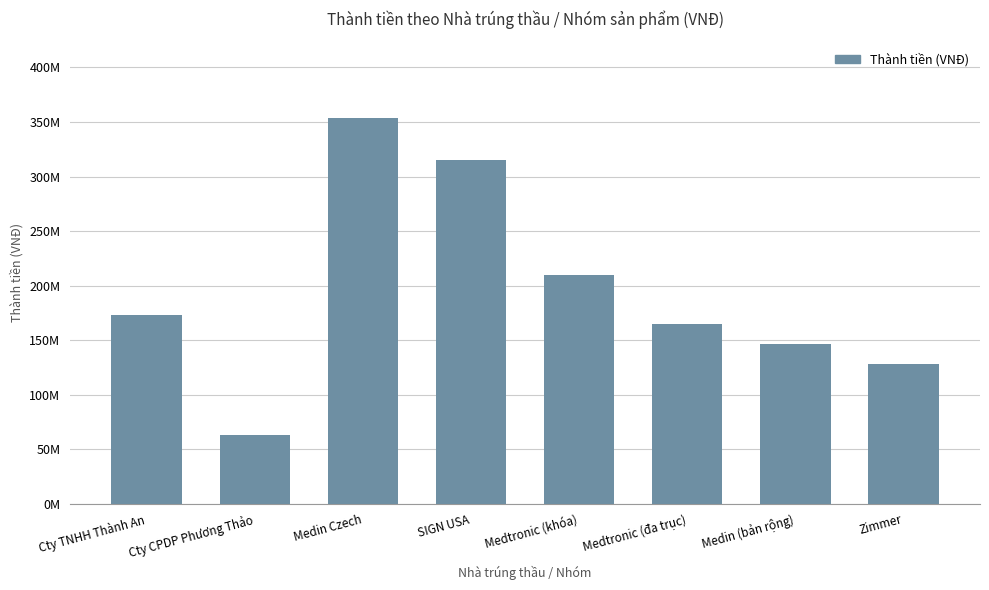

At which category does the chart reach its minimum across all series?

Cty CPDP Phương Thảo